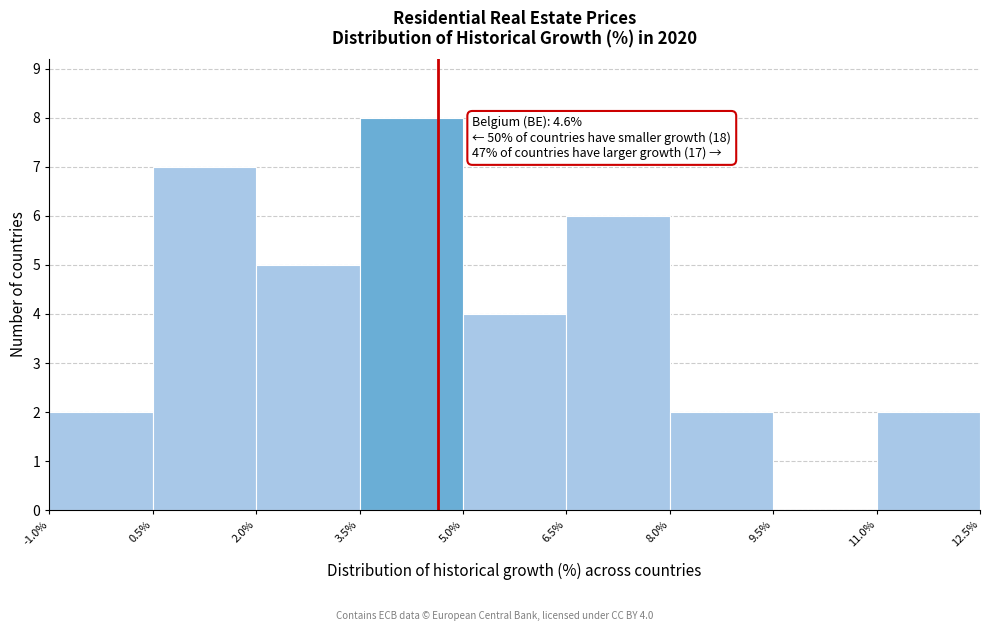

Over which range of the x-axis is the bar tallest?

3.5% to 5.0%